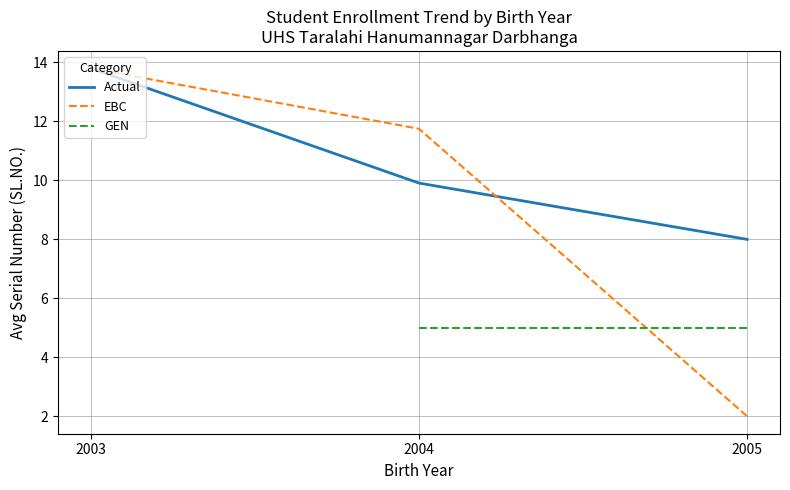

At which label does EBC first exceed 11?

2003